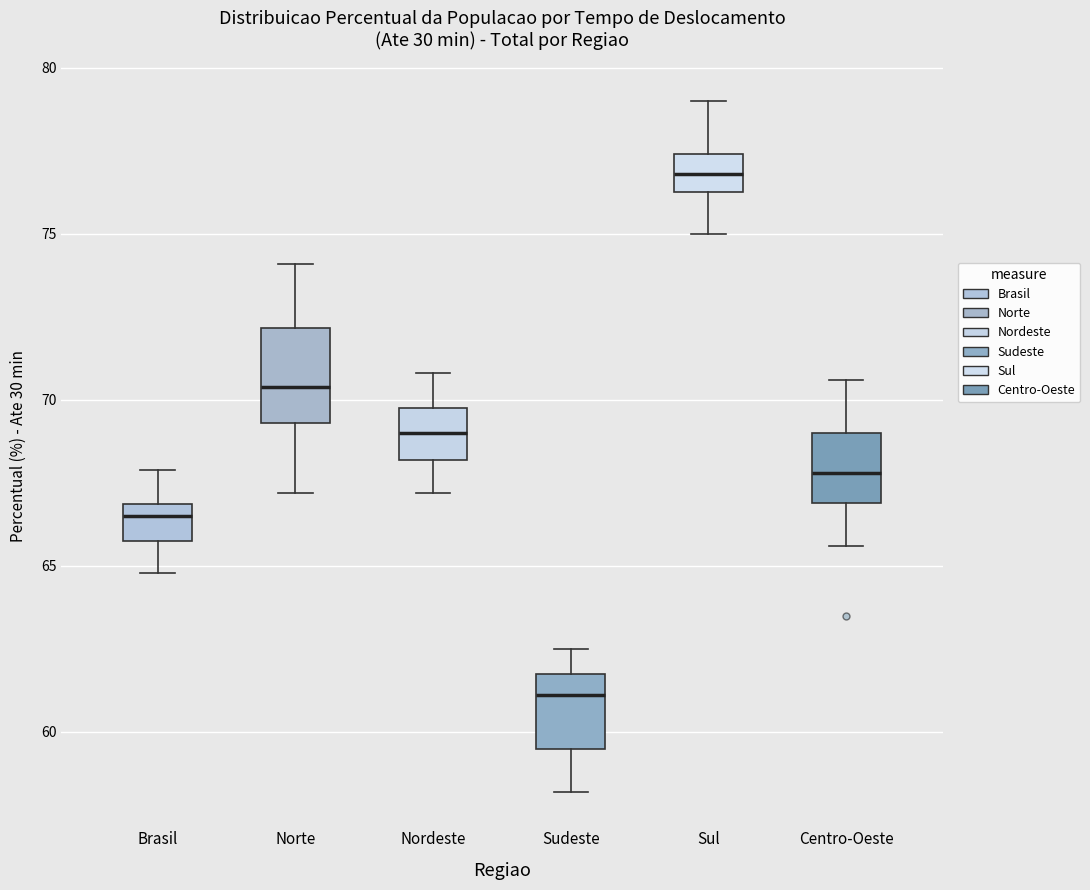

Reading left to right, read every box against the y-axis: the position of its median line, the range the box covers, and the ends of its whiskers. The values are not printed on the chart, so give them approximately, as read against the axis.

Brasil: median 66.5, box 66.0 to 67.0, whiskers 65.0 to 68.0
Norte: median 70.5, box 69.5 to 72.0, whiskers 67.0 to 74.0
Nordeste: median 69.0, box 68.0 to 70.0, whiskers 67.0 to 71.0
Sudeste: median 61.0, box 59.5 to 62.0, whiskers 58.0 to 62.5
Sul: median 77.0, box 76.5 to 77.5, whiskers 75.0 to 79.0
Centro-Oeste: median 68.0, box 67.0 to 69.0, whiskers 65.5 to 70.5